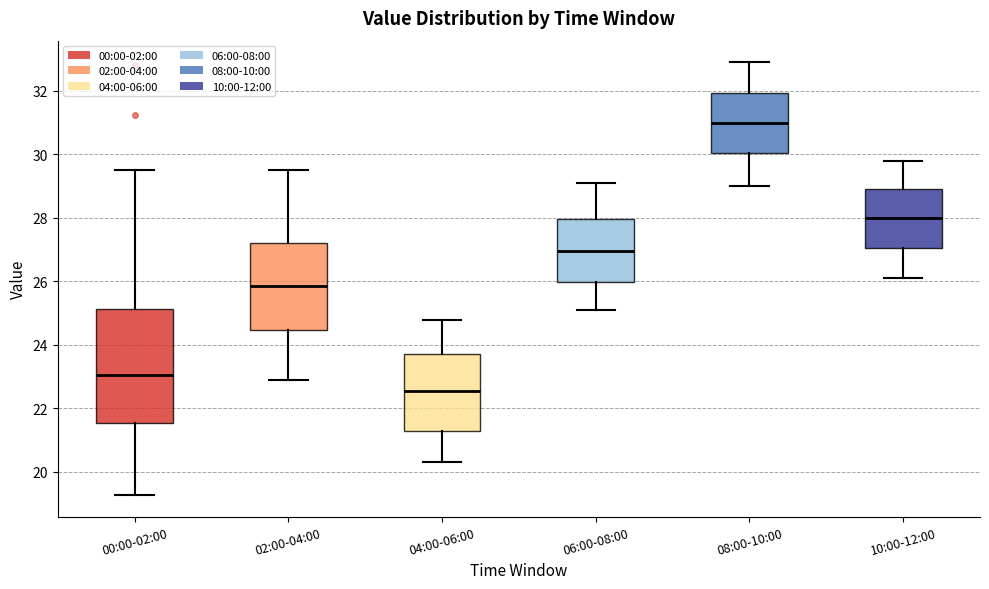

Which box's median line is the lowest?

04:00-06:00